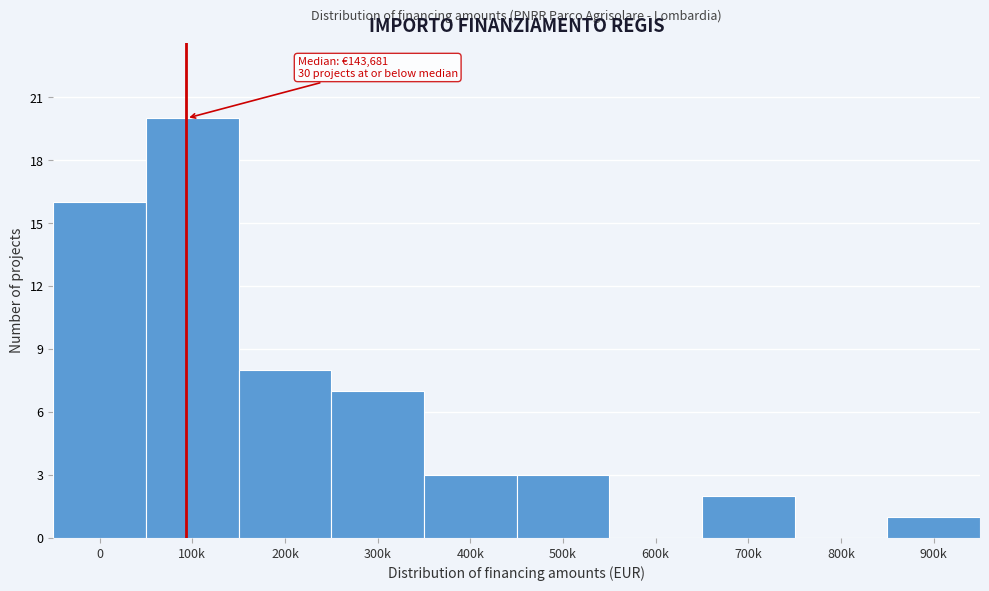

Reading left to right, extract all data points from this chart.

0=16	100k=20	200k=8	300k=7	400k=3	500k=3	600k=0	700k=2	800k=0	900k=1